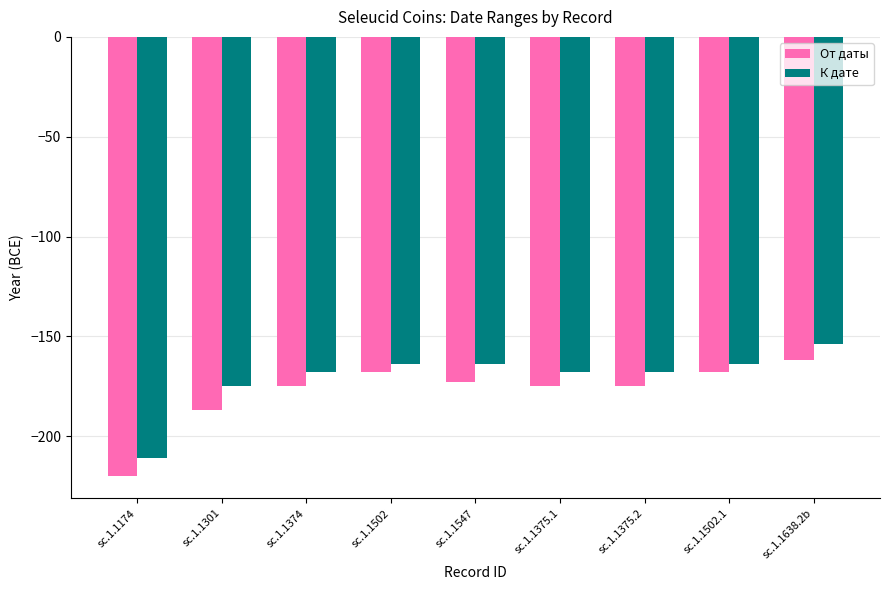

At which label does От даты first exceed -175?

sc.1.1502